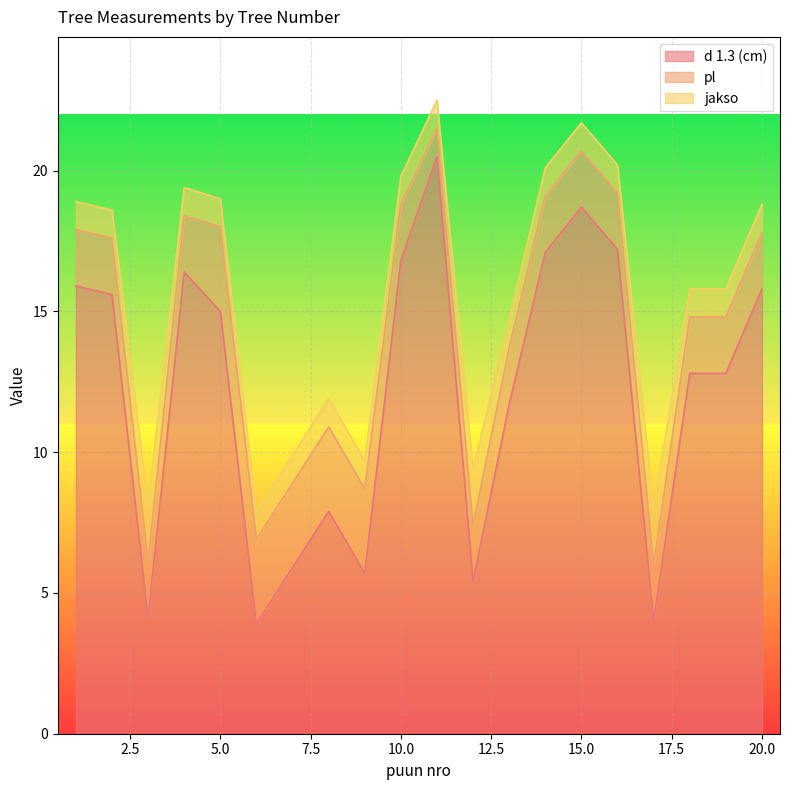

What is the minimum value for d 1.3 (cm)?

3.9